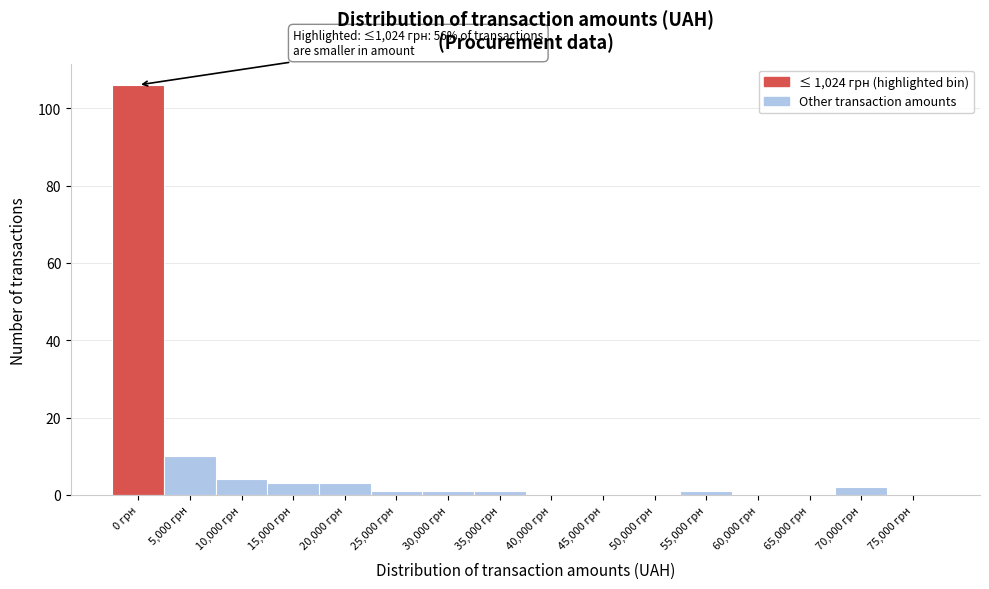

Reading left to right, extract all data points from this chart.

0 грн=106	5,000 грн=10	10,000 грн=4	15,000 грн=3	20,000 грн=3	25,000 грн=1	30,000 грн=1	35,000 грн=1	40,000 грн=0	45,000 грн=0	50,000 грн=0	55,000 грн=1	60,000 грн=0	65,000 грн=0	70,000 грн=2	75,000 грн=0